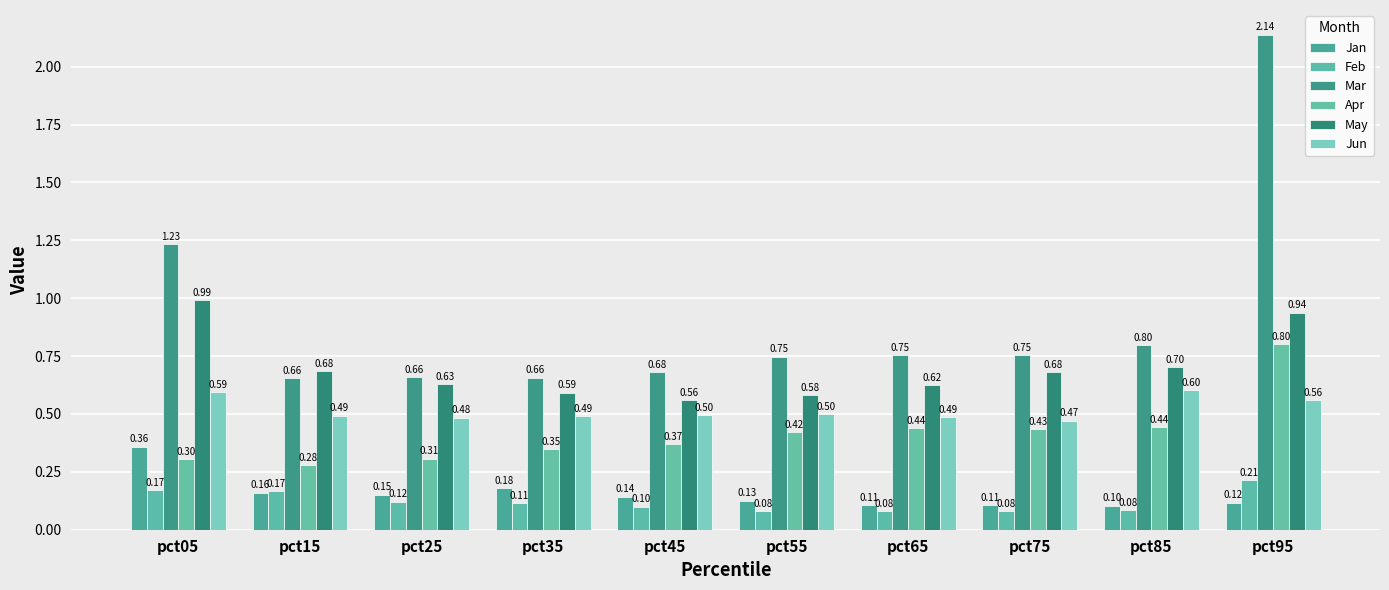

Reading left to right, list all the values displayed in this chart.

Jan: 0.4	0.2	0.2	0.2	0.1	0.1	0.1	0.1	0.1	0.1
Feb: 0.2	0.2	0.1	0.1	0.1	0.1	0.1	0.1	0.1	0.2
Mar: 1.2	0.7	0.7	0.7	0.7	0.7	0.8	0.8	0.8	2.1
Apr: 0.3	0.3	0.3	0.3	0.4	0.4	0.4	0.4	0.4	0.8
May: 1.0	0.7	0.6	0.6	0.6	0.6	0.6	0.7	0.7	0.9
Jun: 0.6	0.5	0.5	0.5	0.5	0.5	0.5	0.5	0.6	0.6